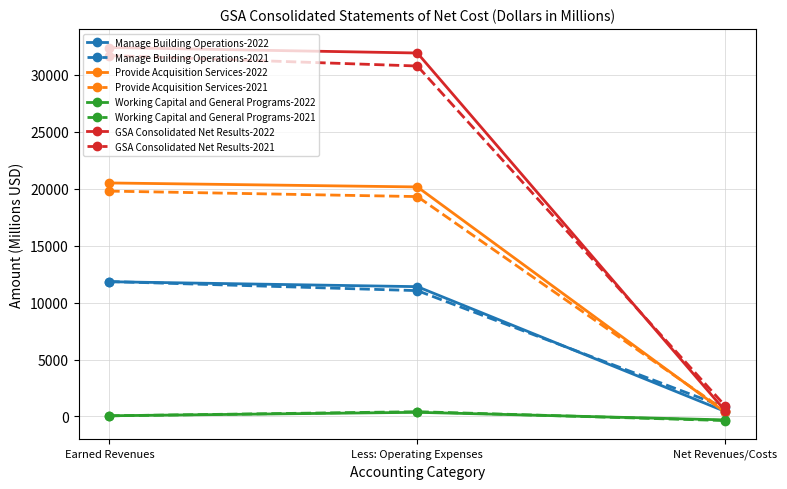

What is the label of the 2nd point from the left?

Less: Operating Expenses